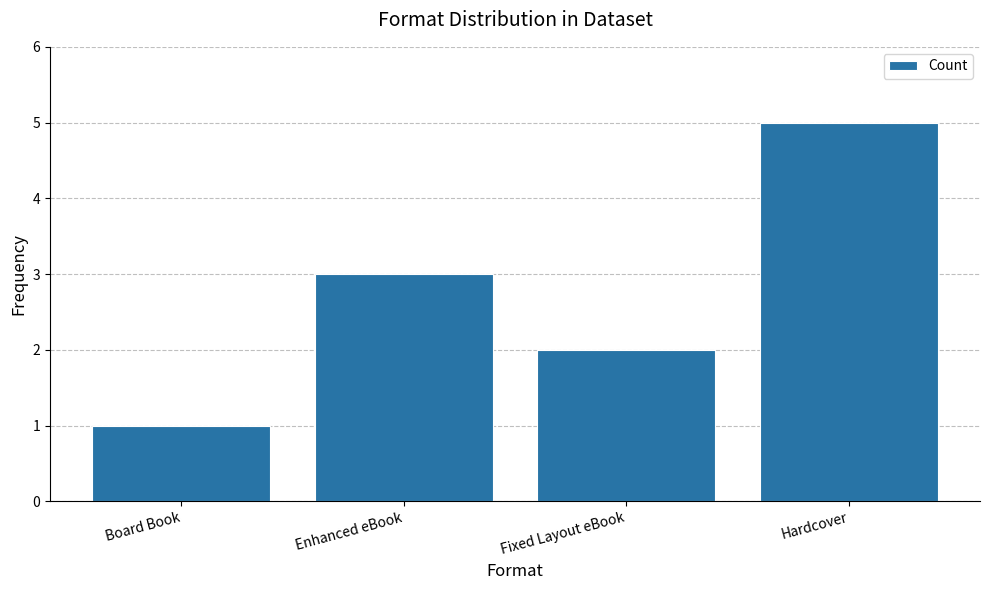

Count the number of categories in the chart.

4